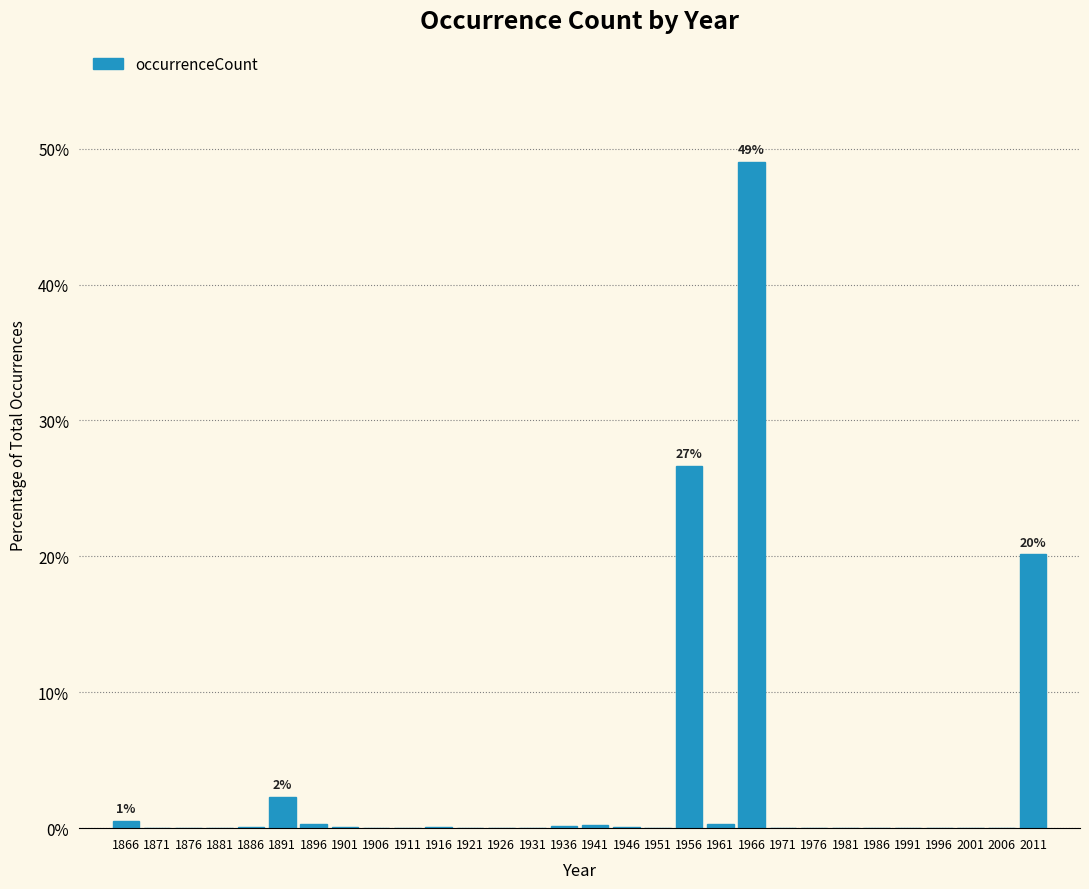

Which range on the x-axis has the tallest bar?

1964 to 1969